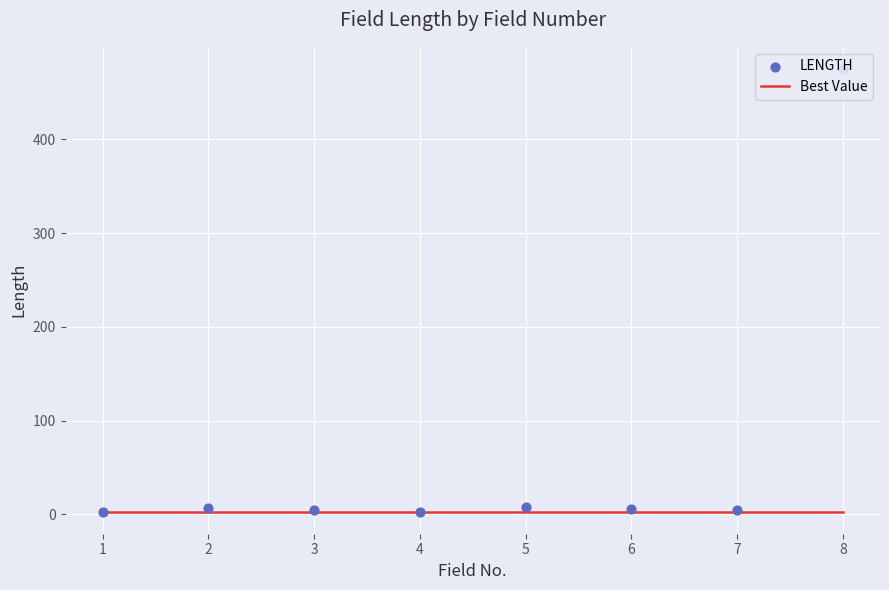

What are all the series names shown in the legend?

Best Value, LENGTH